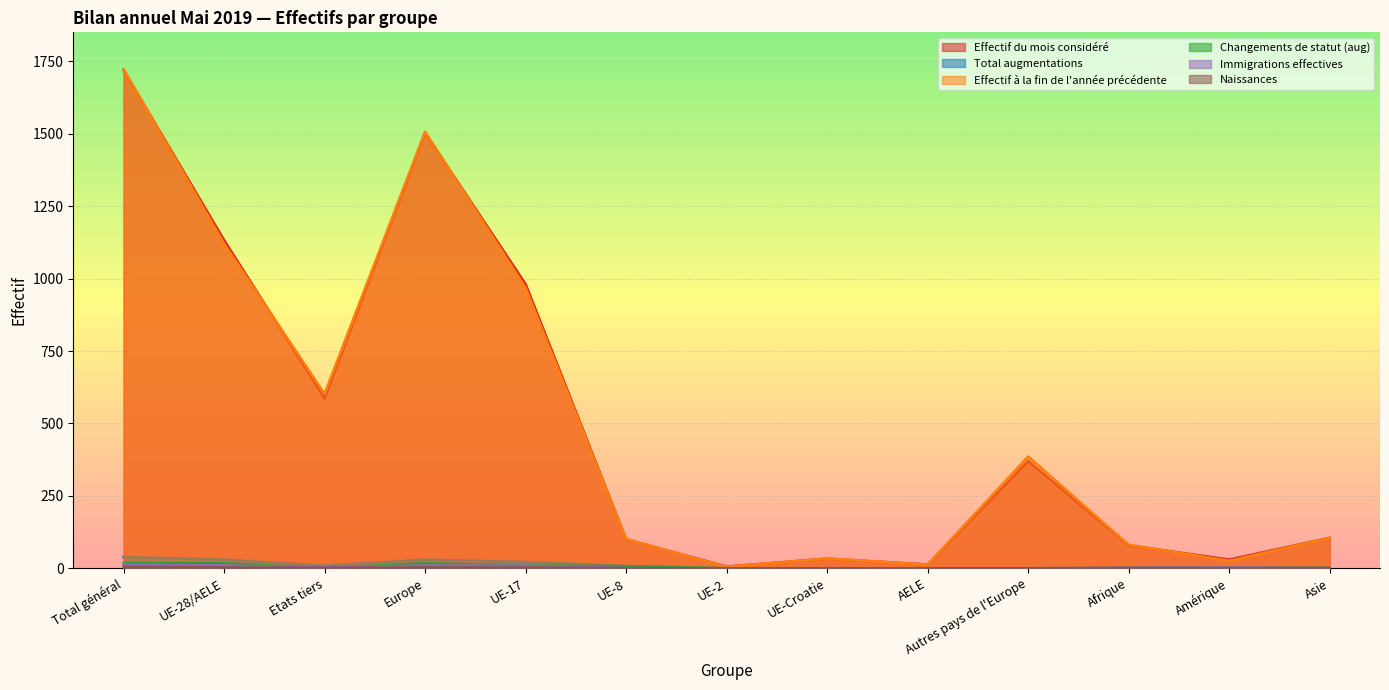

What is the sum of all Total augmentations values?

147